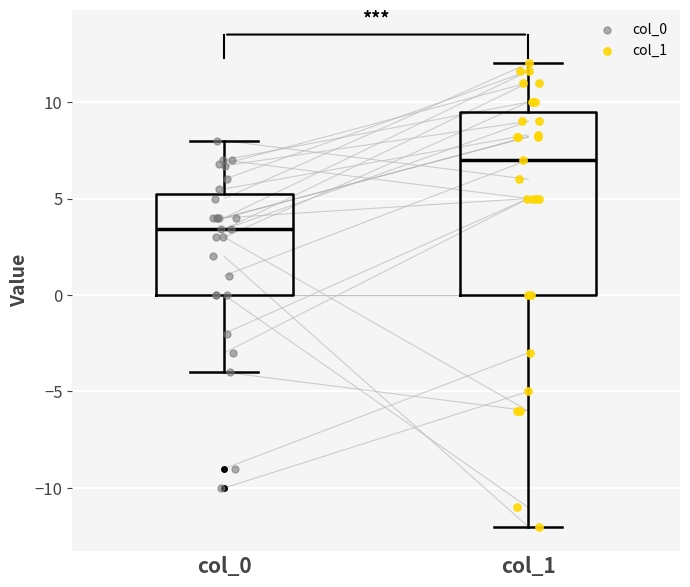

Which box has the lowest median line?

col_0